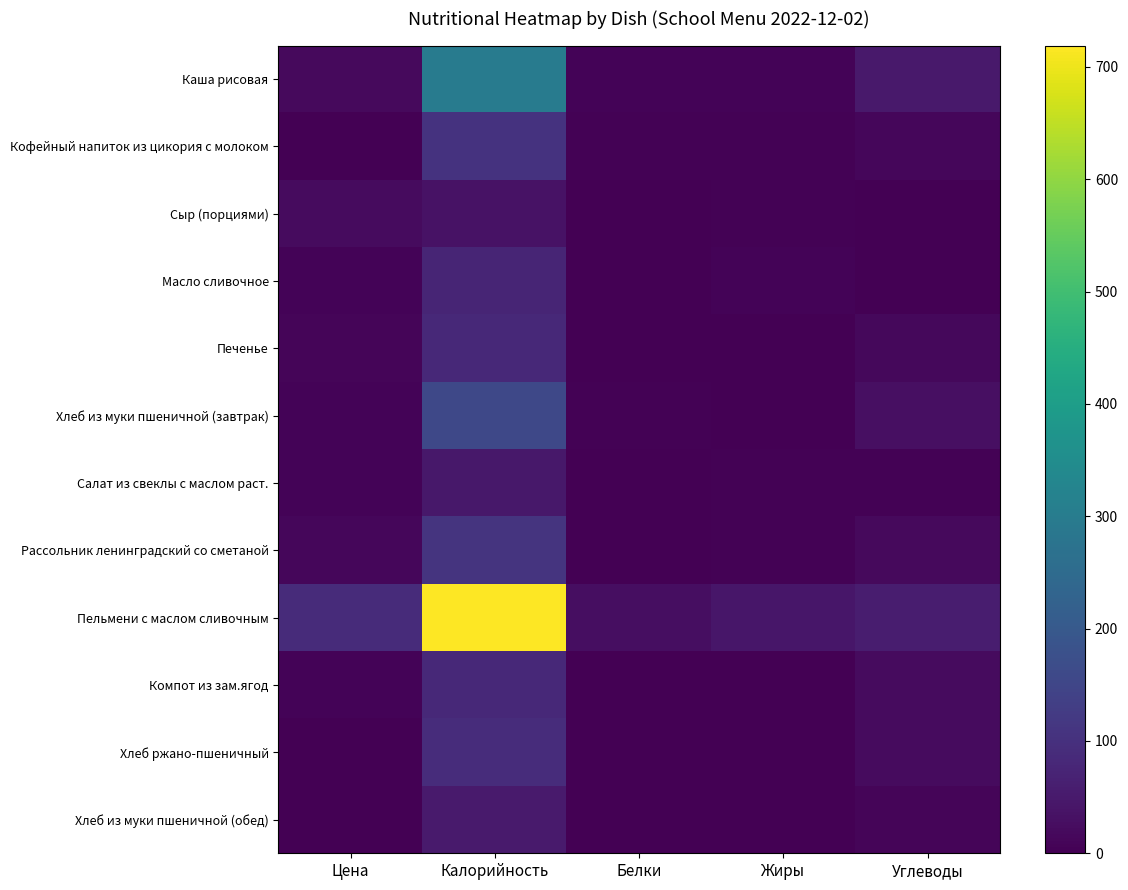

What is the difference between the highest and lowest values at Белки?

26.6